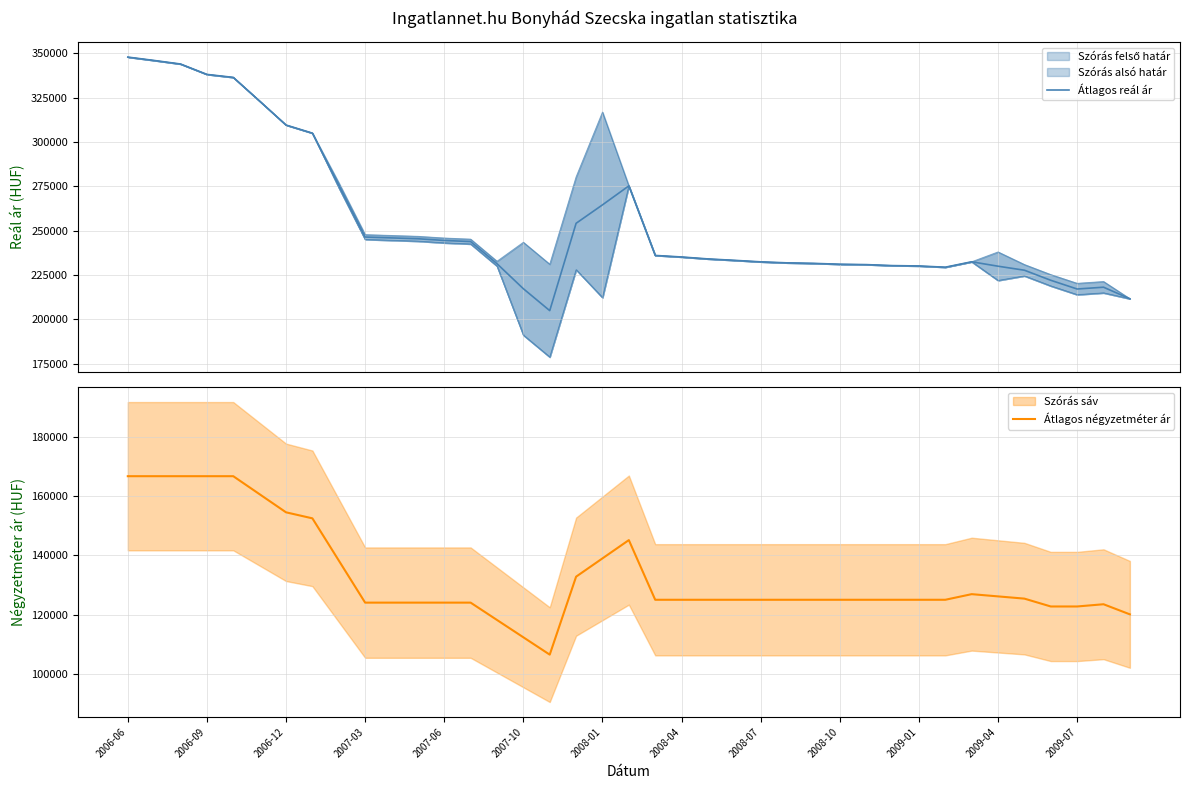

True or false: Átlagos reál ár and Átlagos négyzetméter ár intersect in this chart.

False